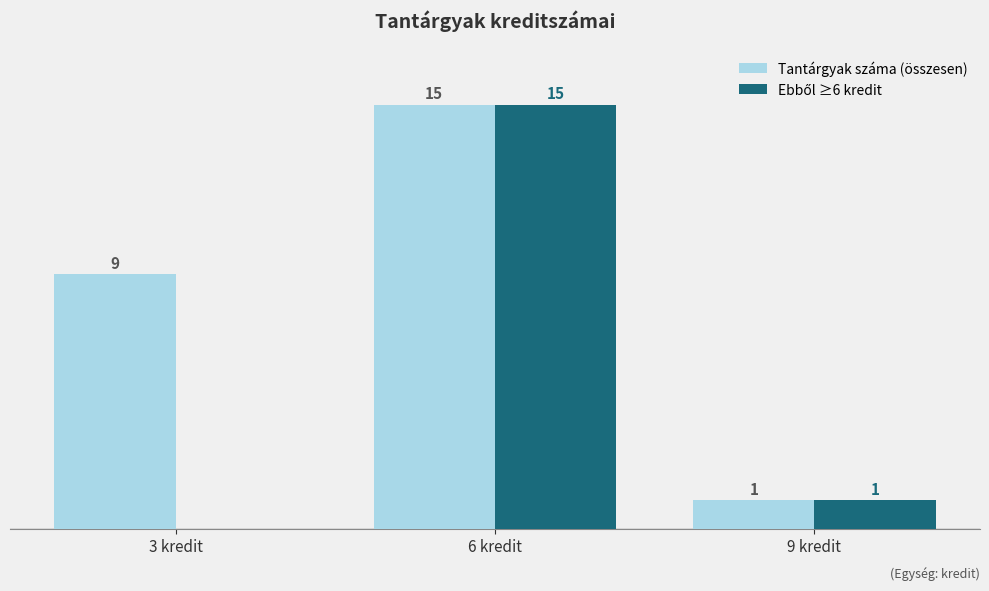

At which category is the sum across all series the highest?

6 kredit